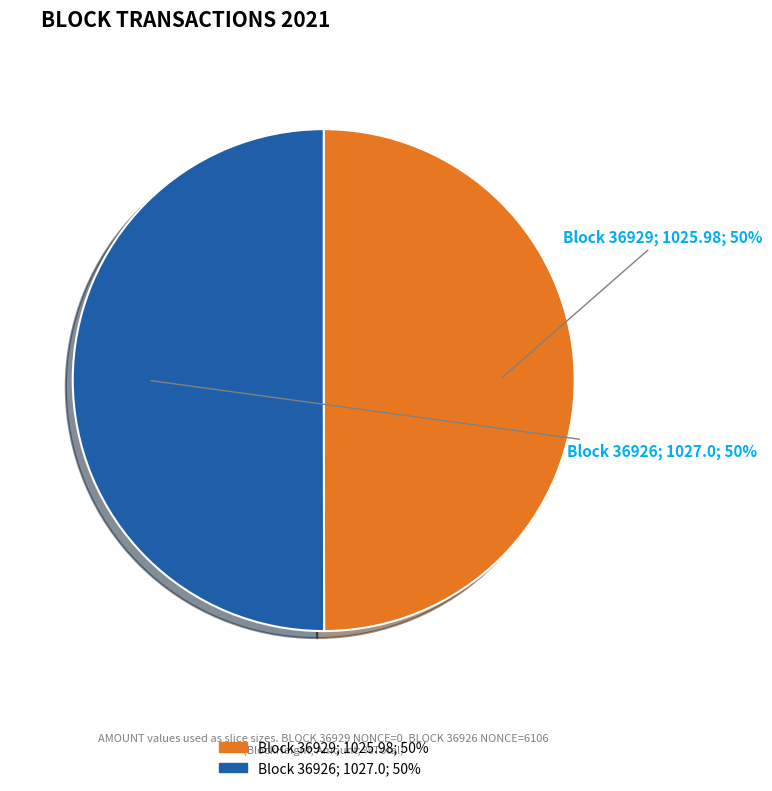

How many segments does this pie chart have?

2